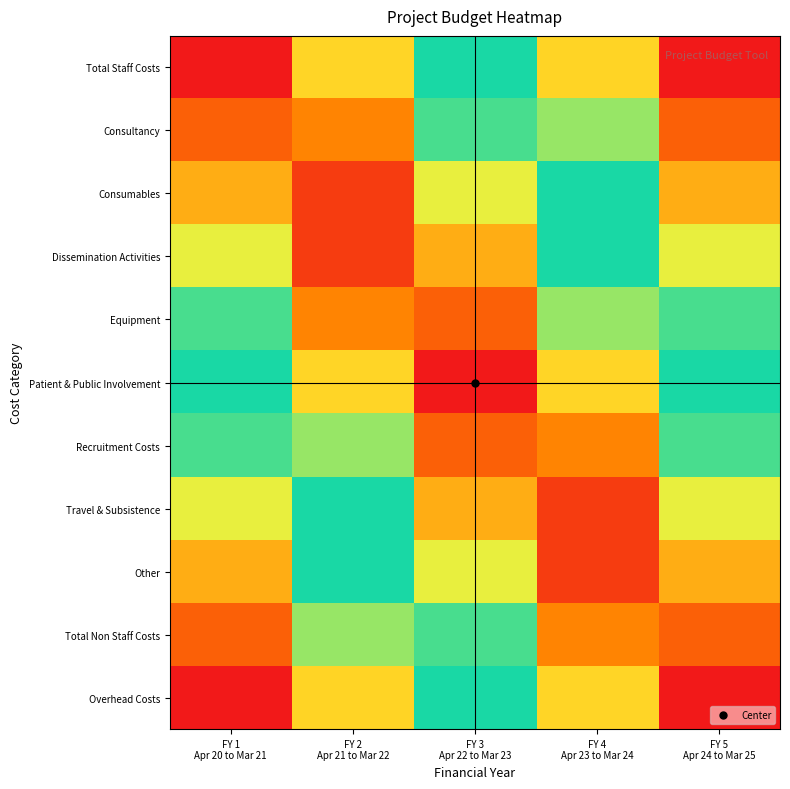

At which category is the sum across all series the highest?

FY 1
Apr 20 to Mar 21